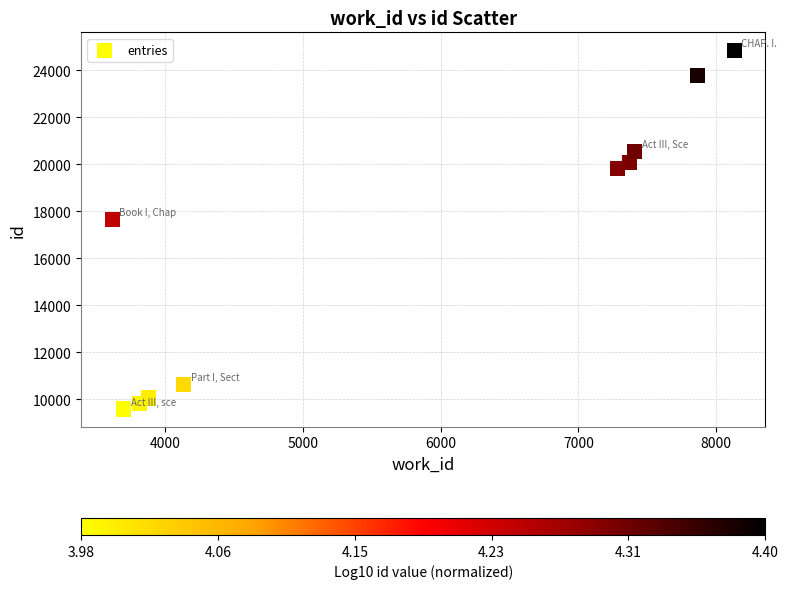

What Y value in the scatter plot is closest to 17220?

17642